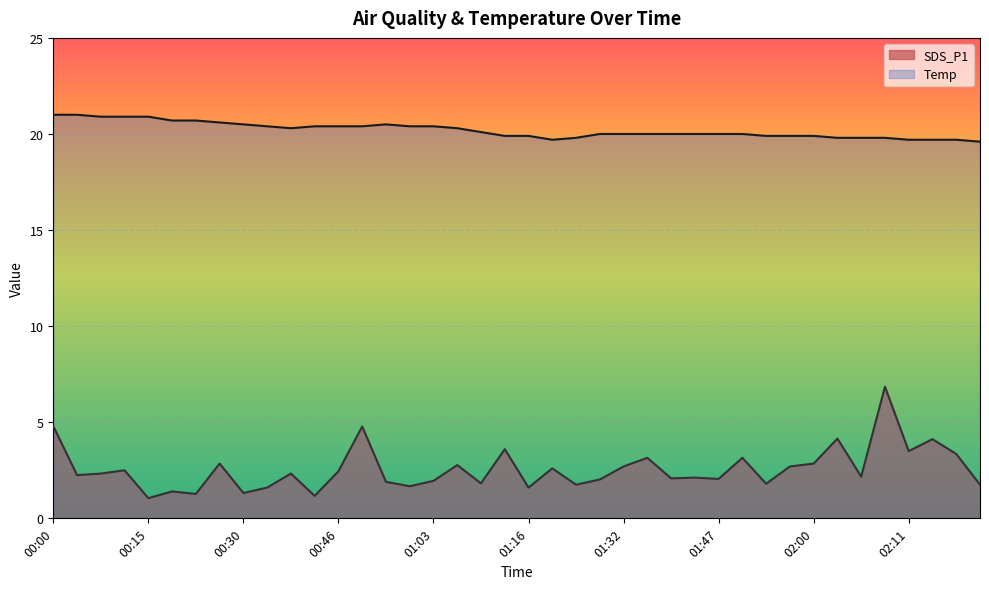

How many interior local valleys does the Temp series have?

2